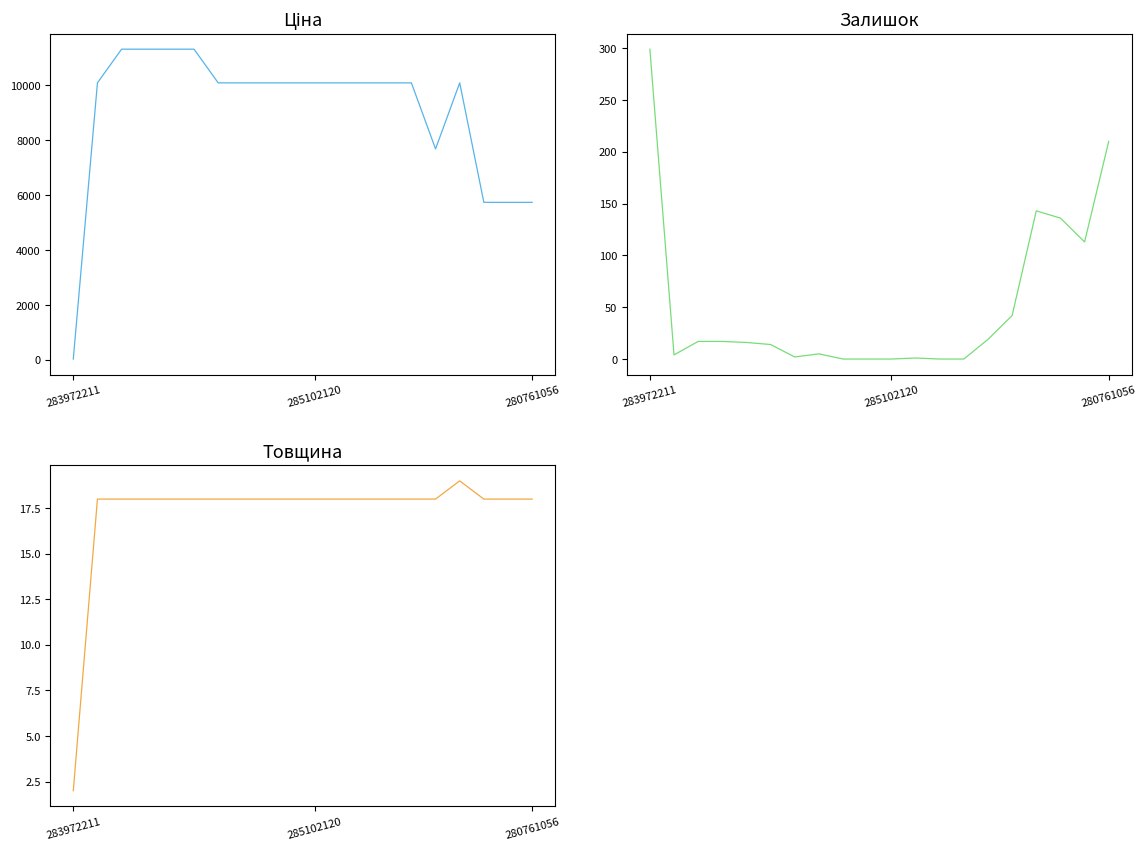

True or false: Залишок has a value of 136.0 at 17.

True